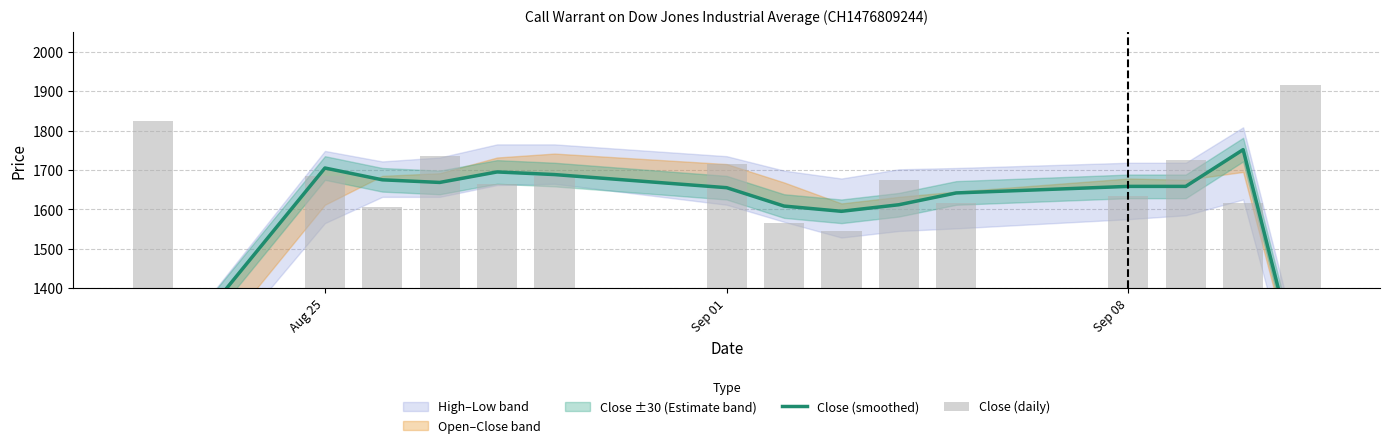

What is the average value of the Close (daily) series?

1680.3